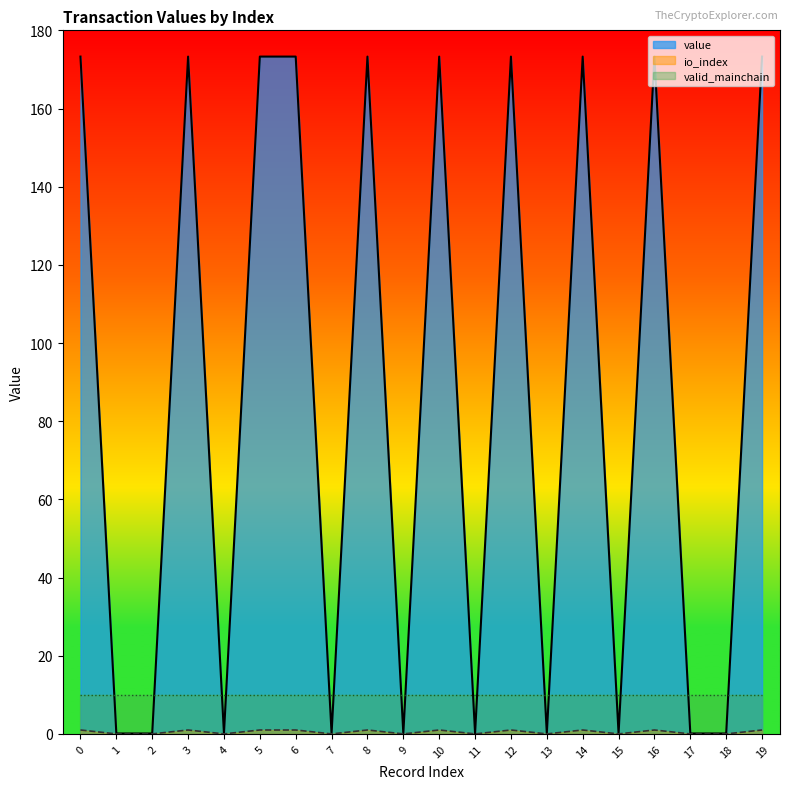

Which series has the largest range (max minus min)?

value